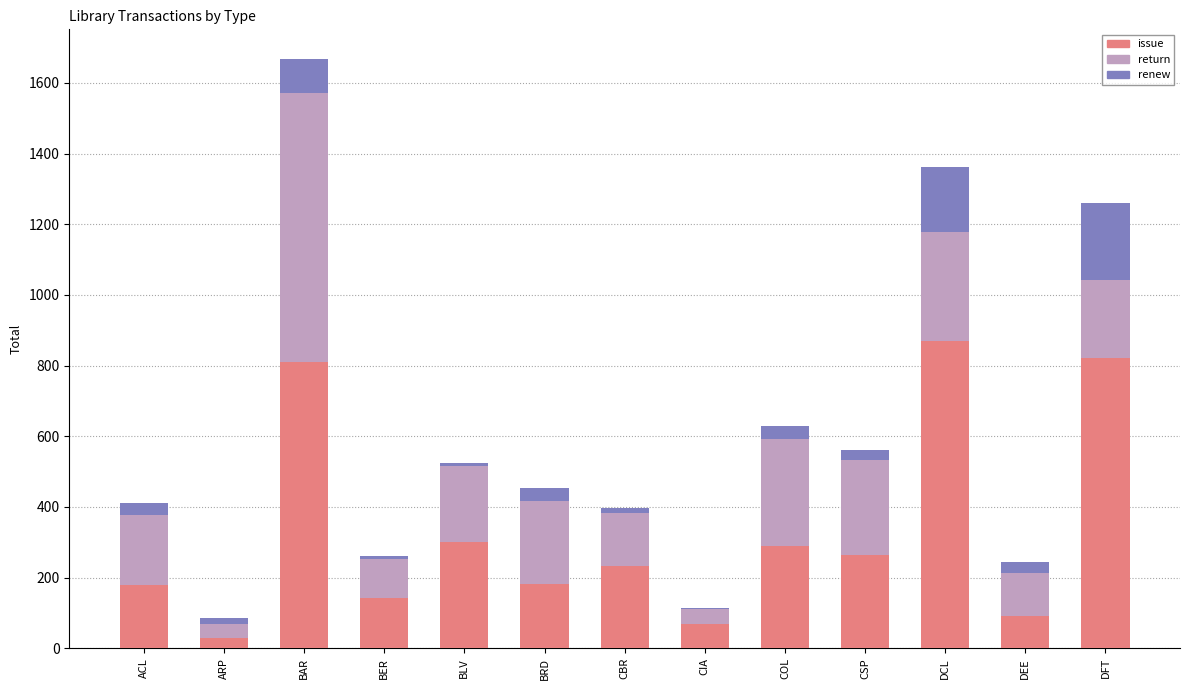

Which category has the highest value in the issue series?

DCL